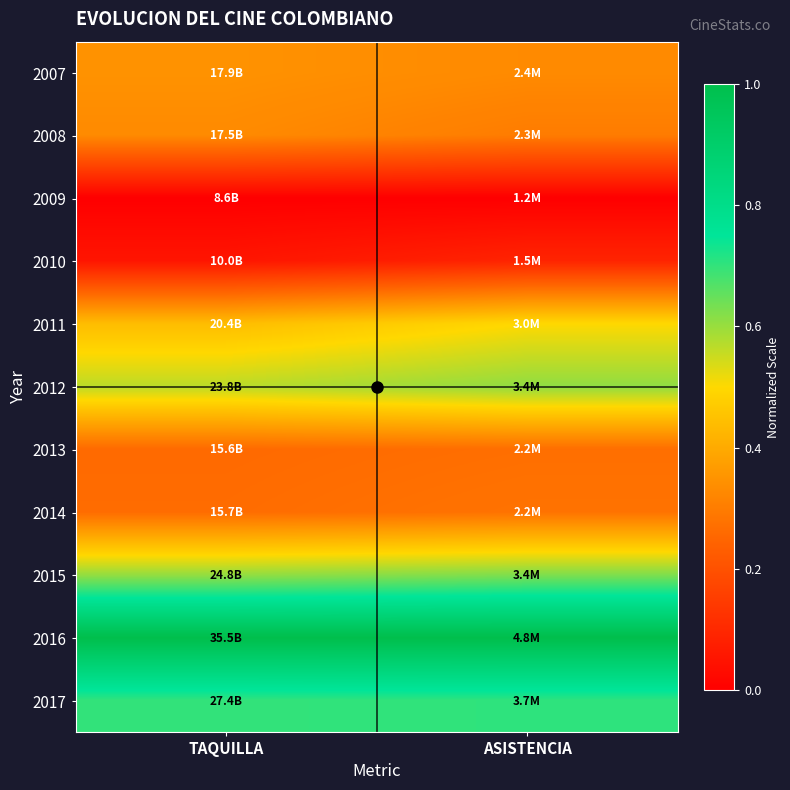

Which series has the largest total across all categories?

2016